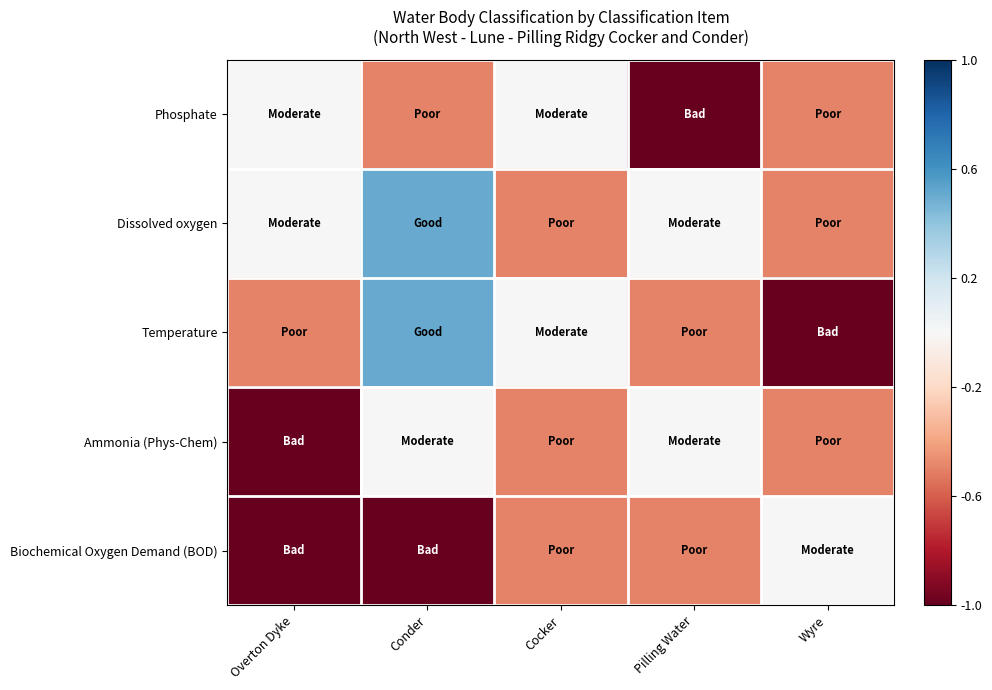

Which series has the largest total across all categories?

Dissolved oxygen